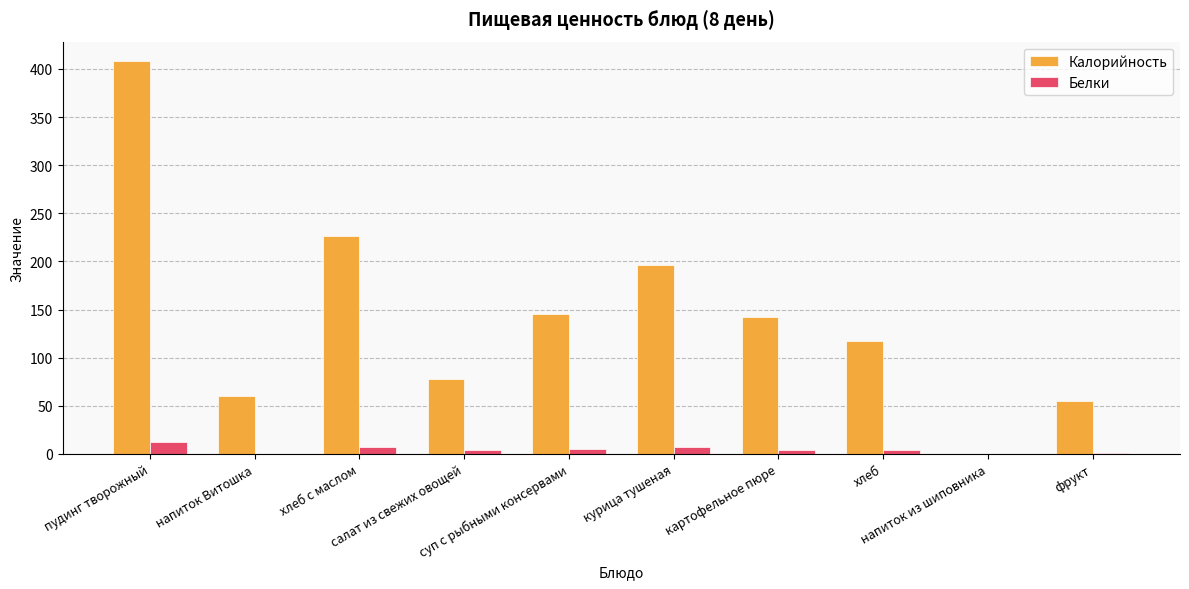

At which label is Калорийность closest to 204?

курица тушеная